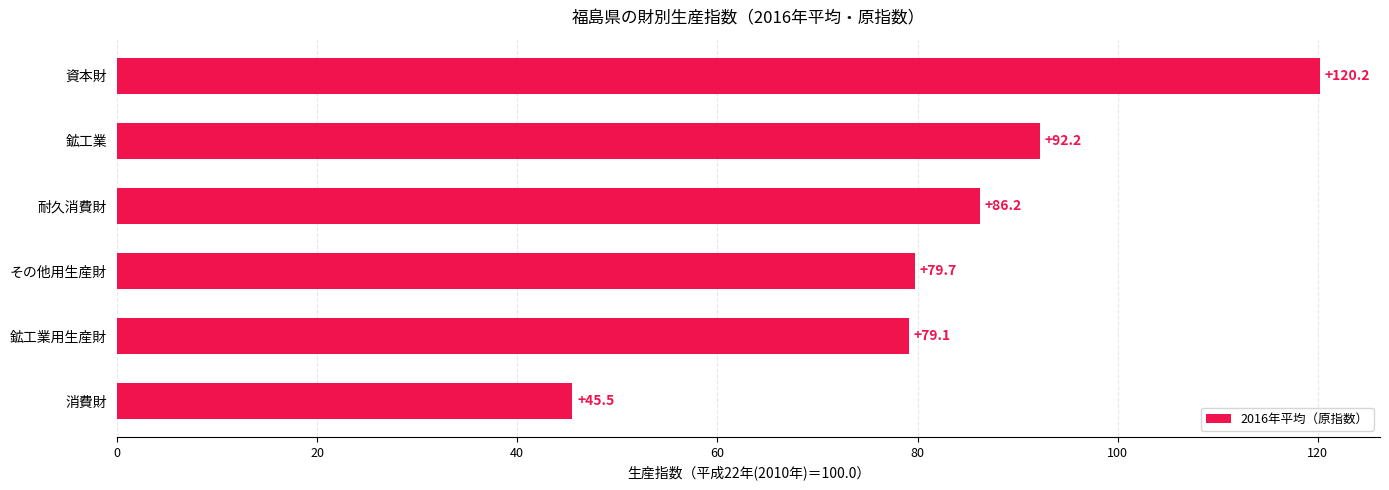

Which label corresponds to the largest value in the chart?

資本財